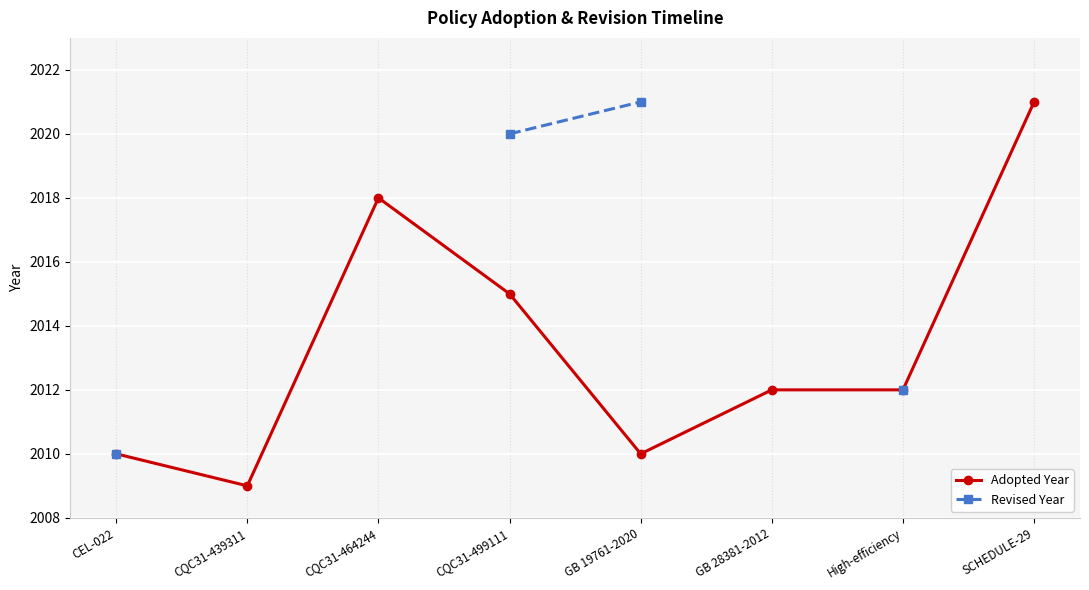

Is it true that Revised Year equals 827.4 at CEL-022?

False